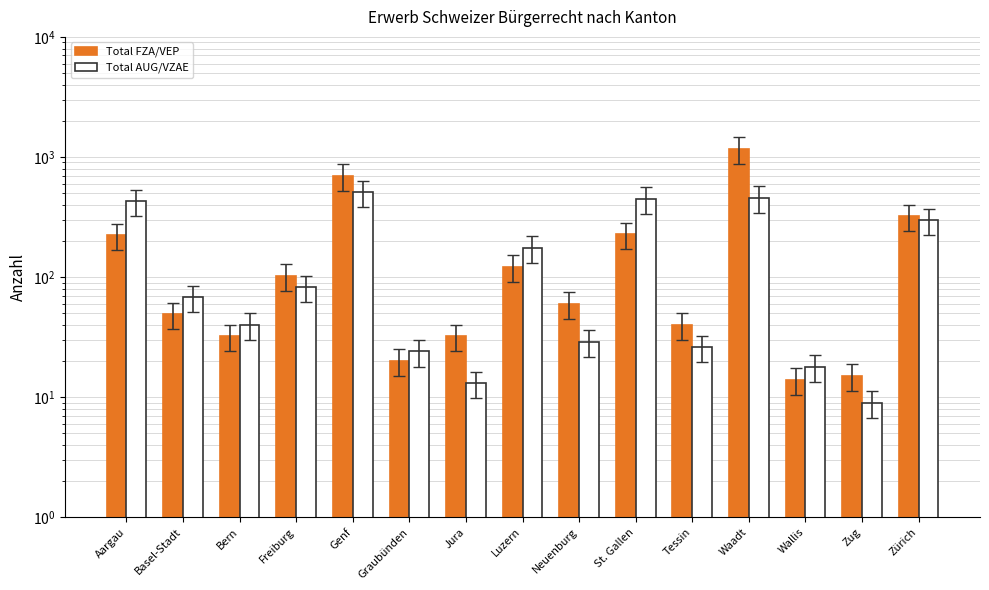

What is the spread (max minus min) of values at Graubünden?

4